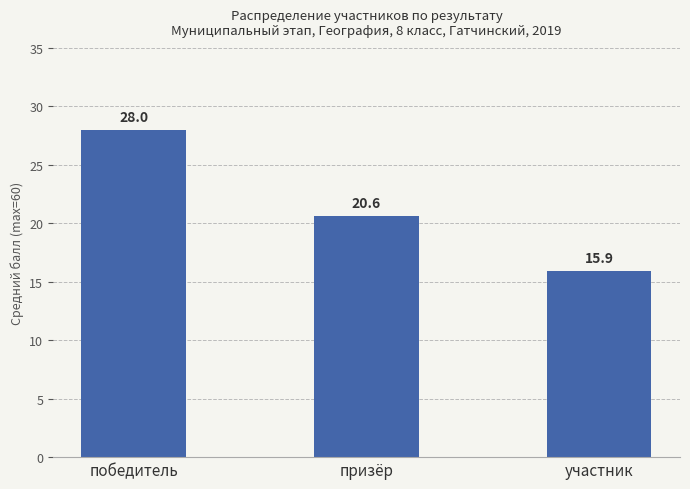

What is the label of the 1st bar from the left?

победитель